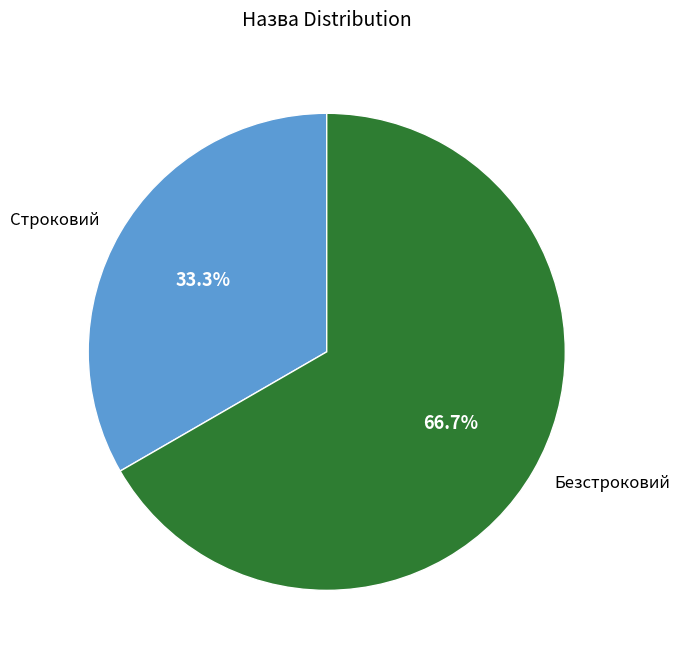

How many slices are in this pie chart?

2